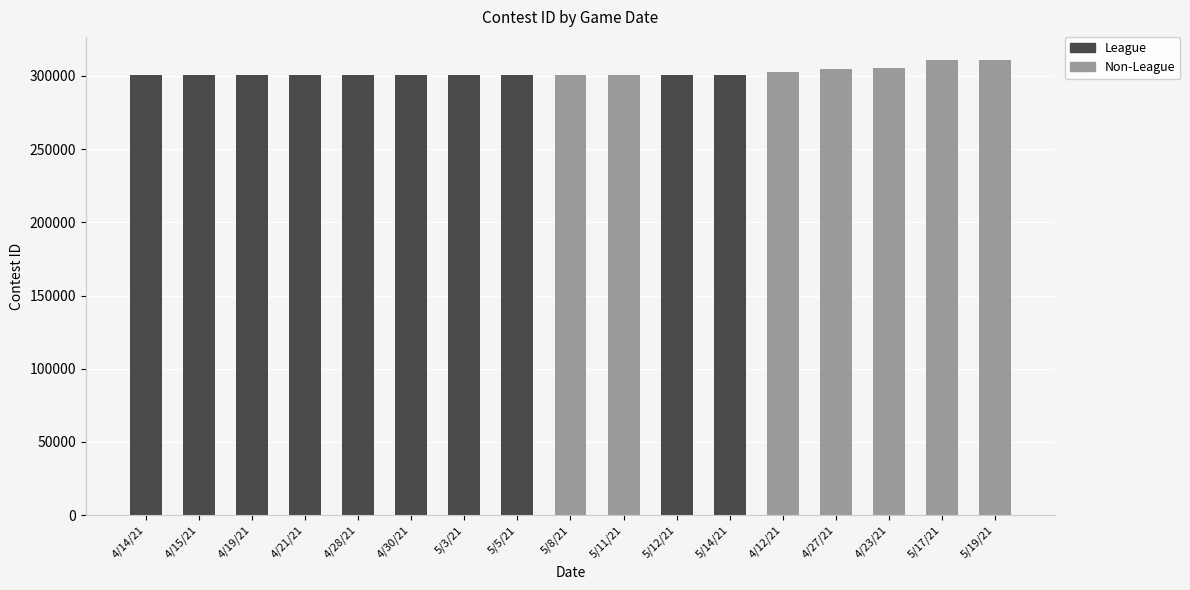

Reading left to right, list all the values displayed in this chart.

League: 4/14/21=300534	4/15/21=300535	4/19/21=300536	4/21/21=300537	4/28/21=300540	4/30/21=300541	5/3/21=300542	5/5/21=300543	5/8/21=0	5/11/21=0	5/12/21=300546	5/14/21=300547	4/12/21=0	4/27/21=0	4/23/21=0	5/17/21=0	5/19/21=0
Non-League: 4/14/21=0	4/15/21=0	4/19/21=0	4/21/21=0	4/28/21=0	4/30/21=0	5/3/21=0	5/5/21=0	5/8/21=300544	5/11/21=300545	5/12/21=0	5/14/21=0	4/12/21=302916	4/27/21=304914	4/23/21=305160	5/17/21=311114	5/19/21=311115